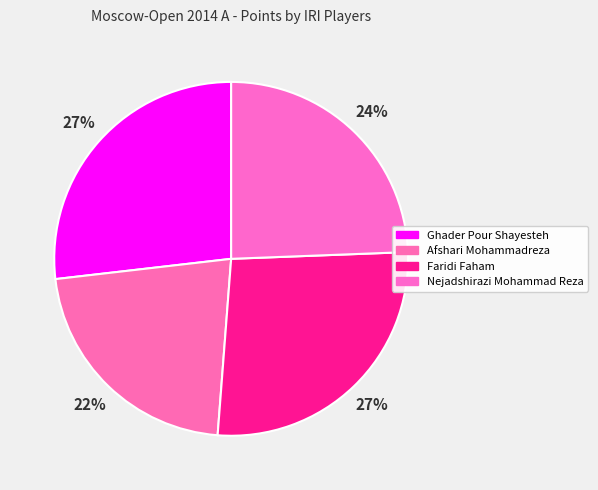

How many segments does this pie chart have?

4